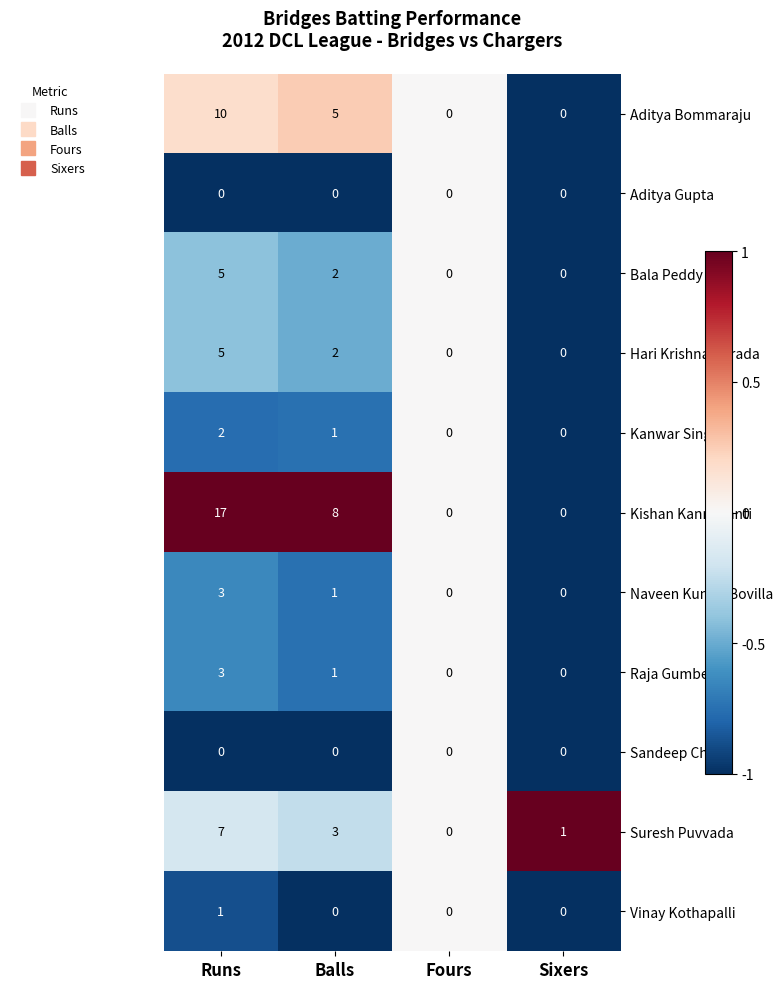

Count the Raja Gumber values in the range 0 to 3.

4